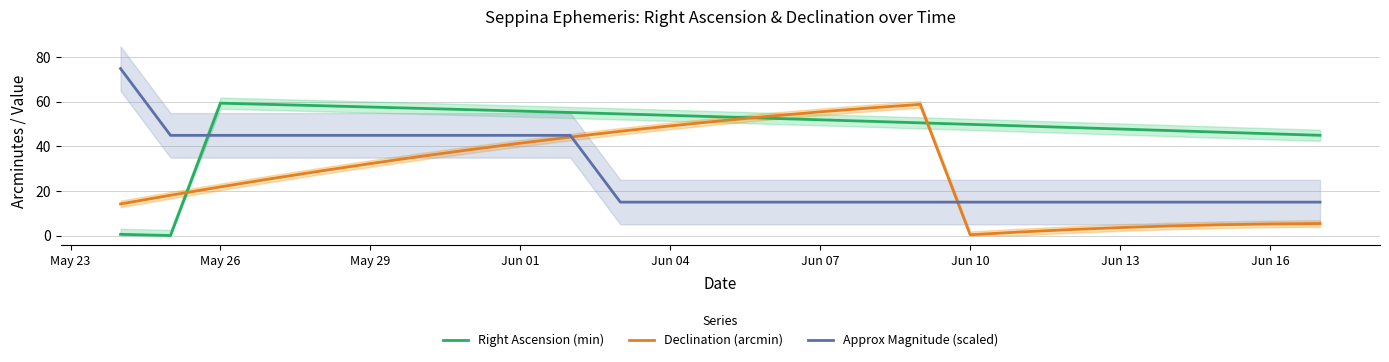

Which series has the widest spread of values?

Approx Magnitude (scaled)